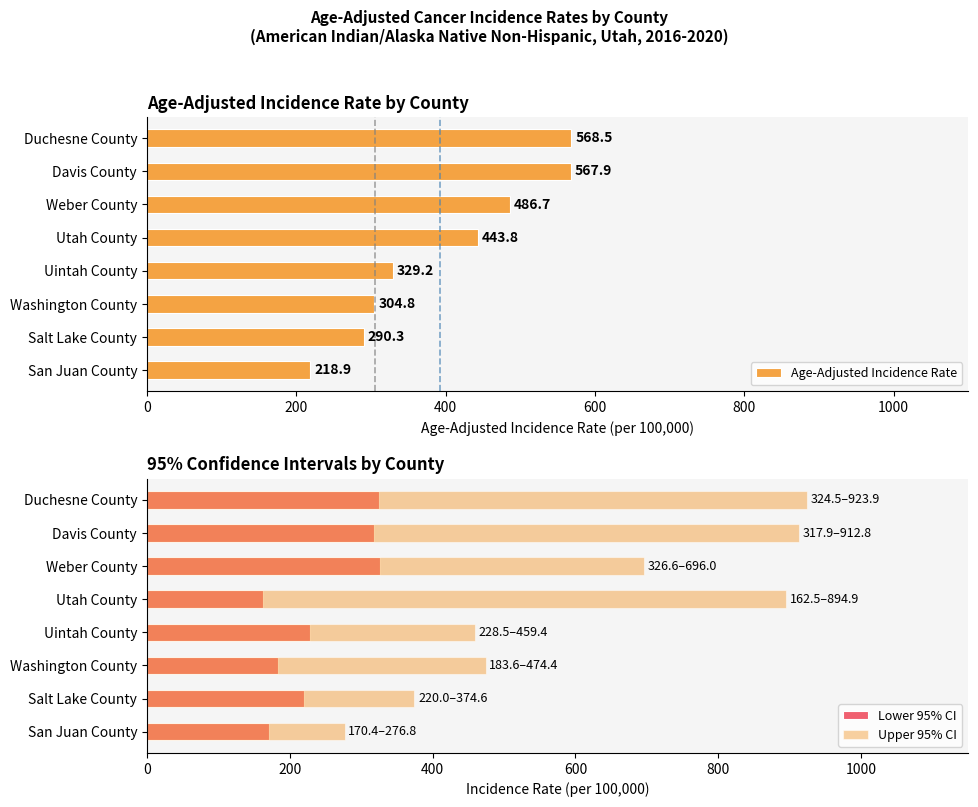

What is the average value of the Upper 95% CI series?

626.6